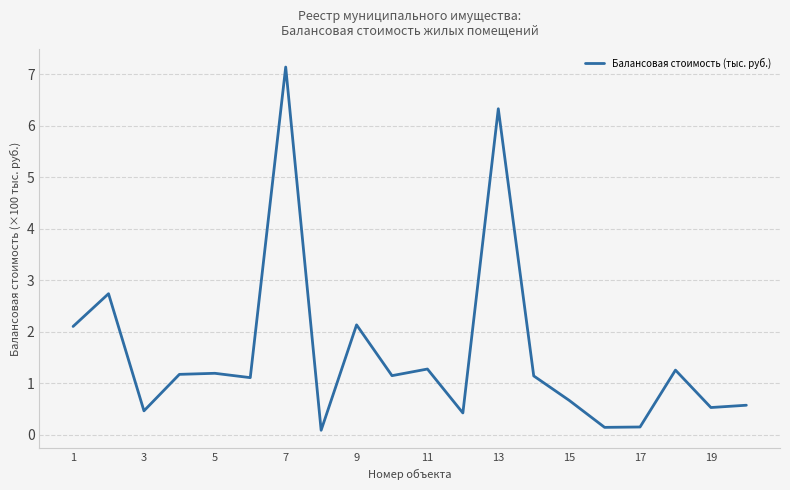

What is the greatest value displayed?

7.1